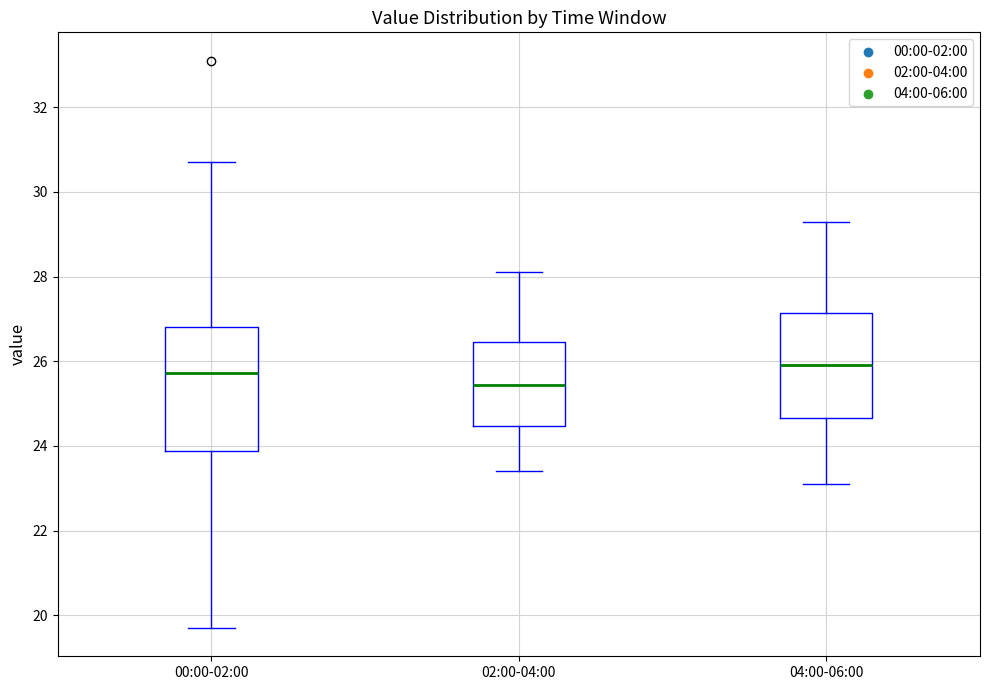

Comparing the boxes themselves (not the whiskers), which one is the tallest?

00:00-02:00